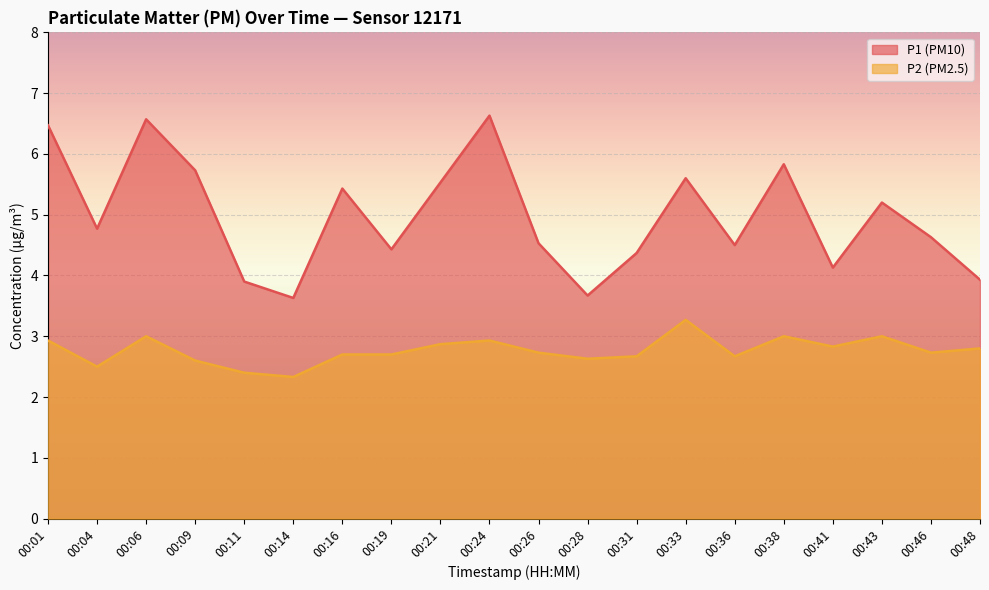

Which label corresponds to the smallest value in the chart?

00:14